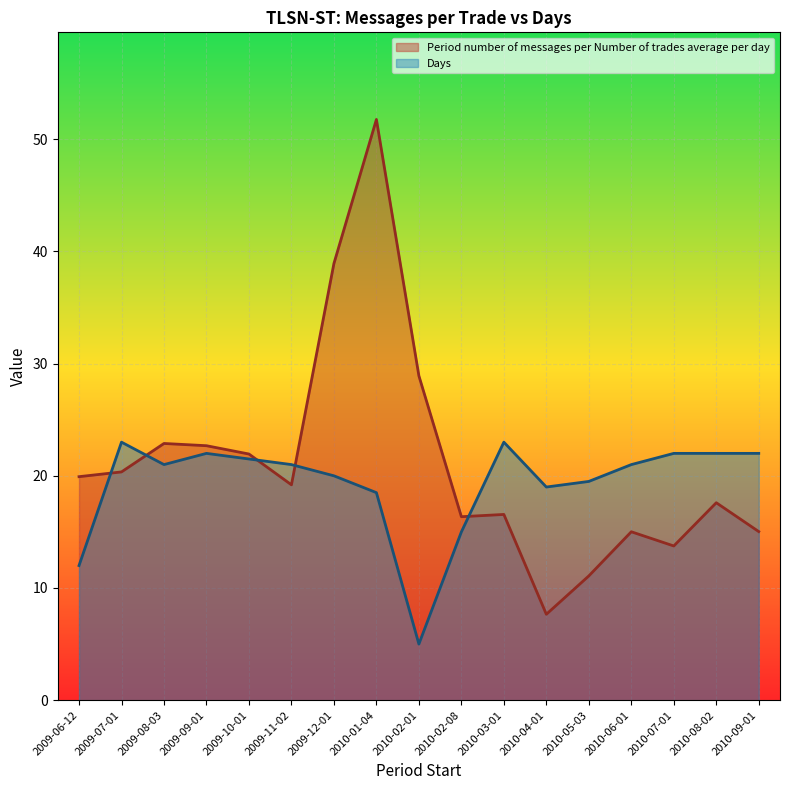

Where is the first local maximum for Days?

2009-07-01